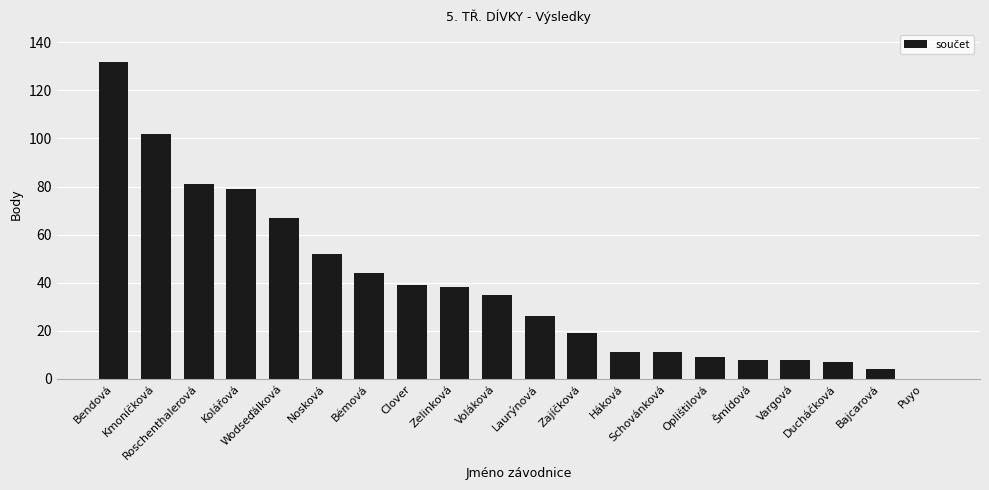

What is the change in value from Bendová to Laurýnová?

-106